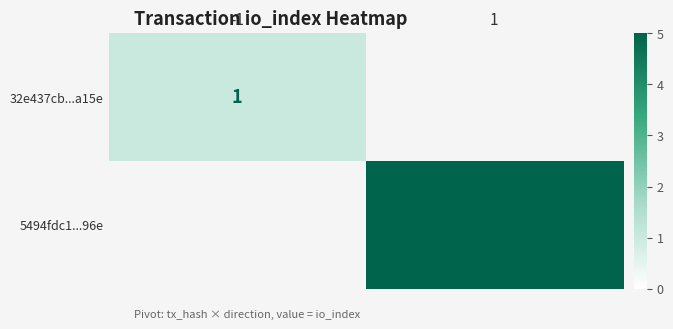

Is it true that 5494fdc1...96e equals 9 at 1?

False